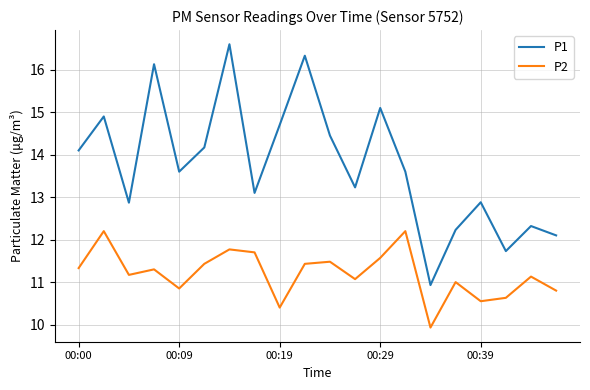

What is the highest value of the P2 series?

12.2